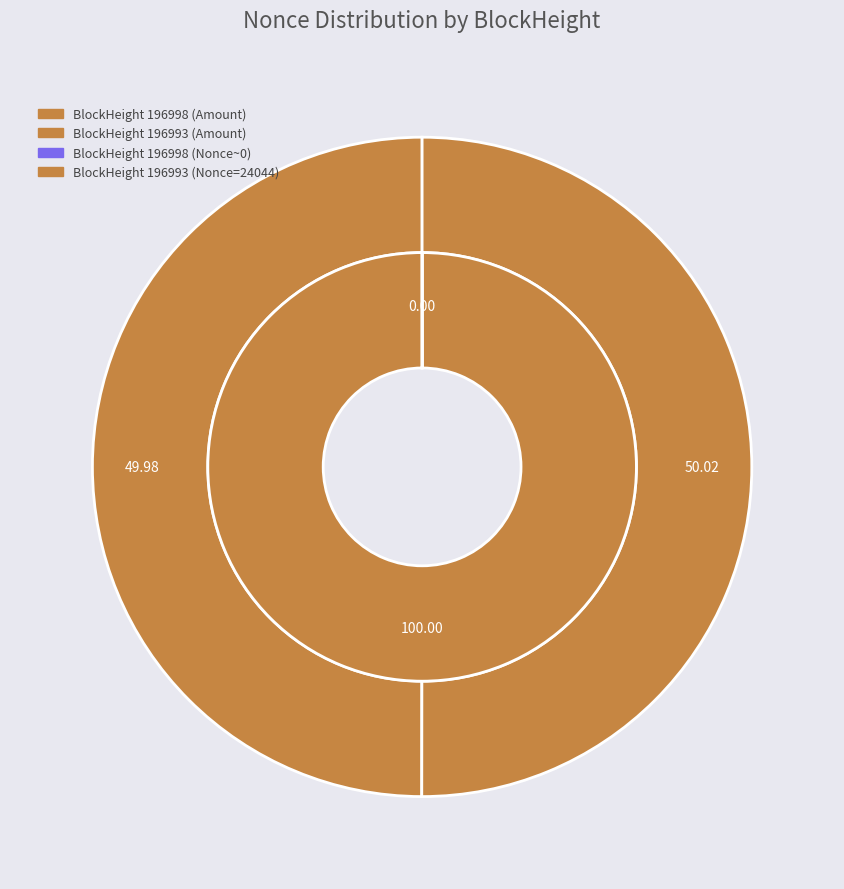

Is it true that 196993 is 88% of the pie?

False